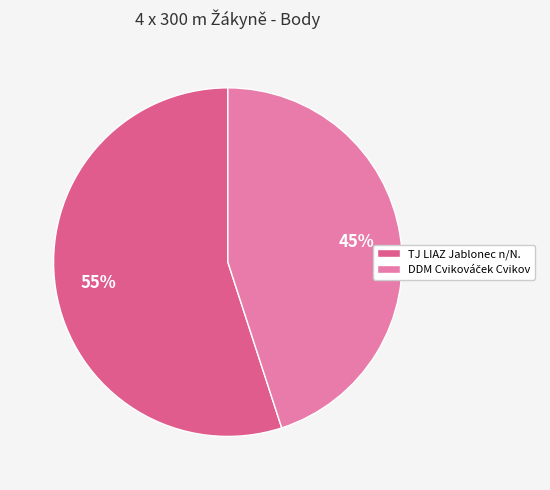

To the nearest percent, what is the average slice percentage?

50%